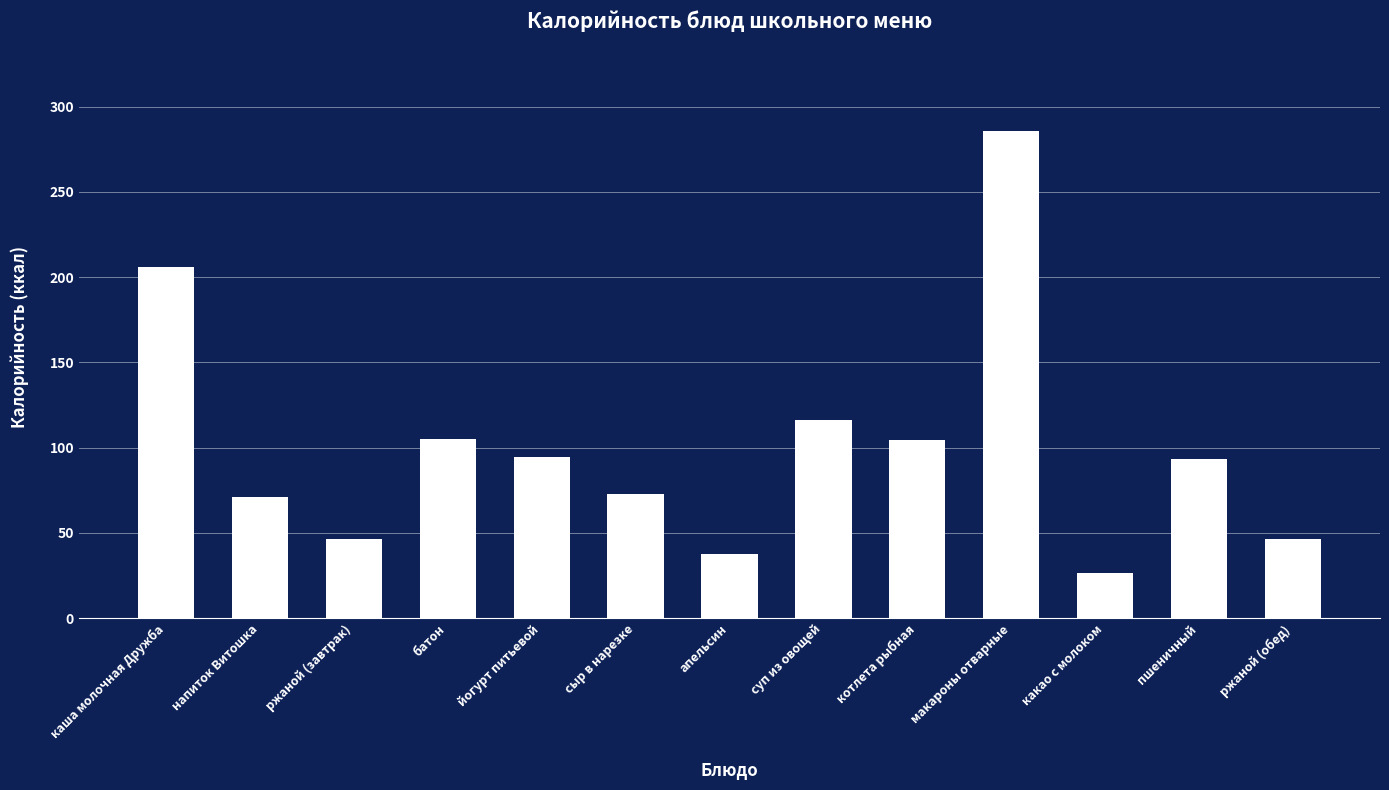

Is it true that the value at суп из овощей is 204.2?

False